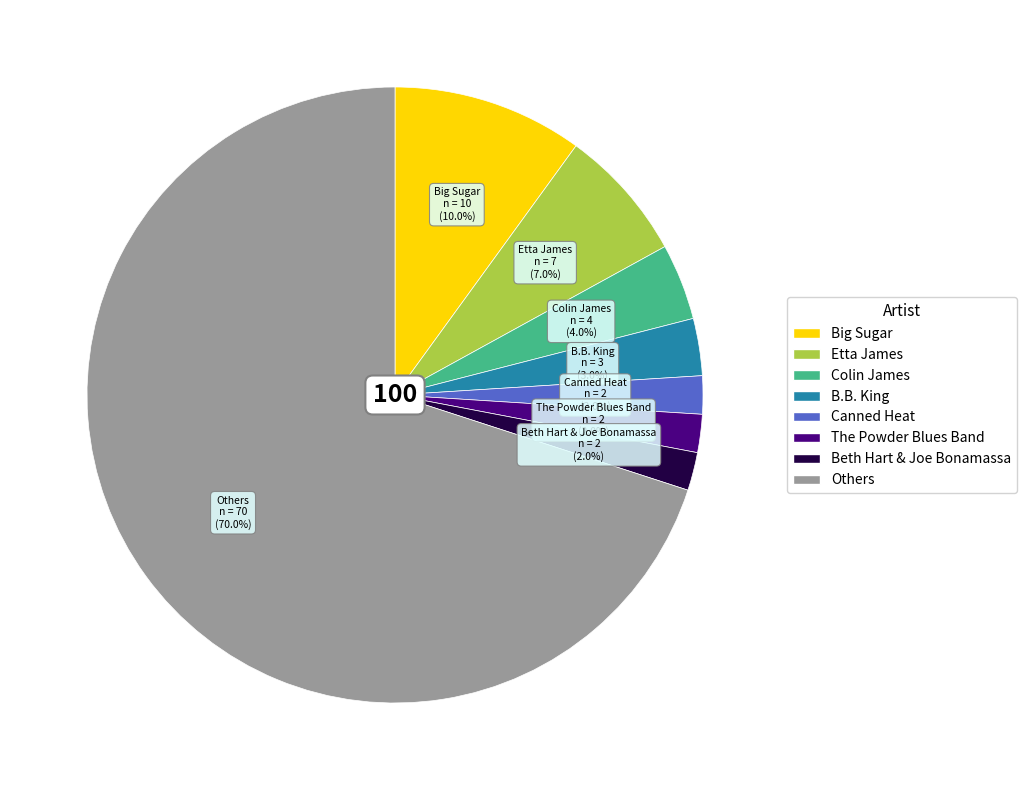

Count the number of slices in the pie.

8